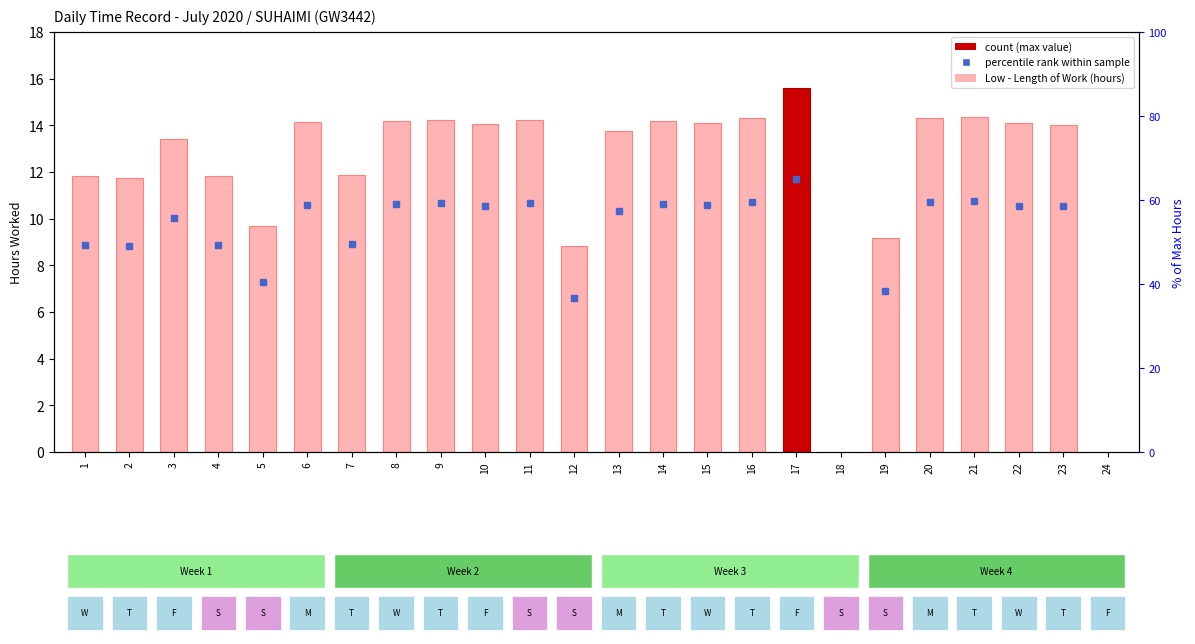

What is the difference between the maximum and minimum values?

15.6